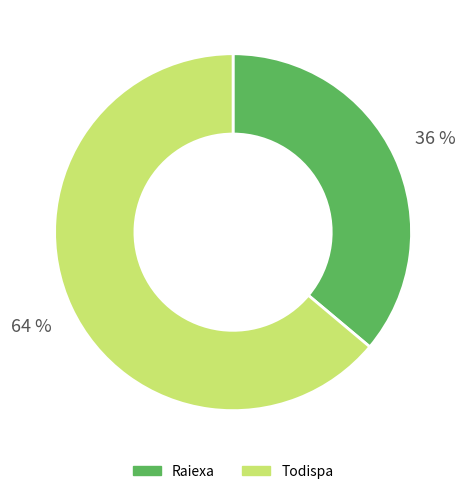

Rank the categories by value from lowest to highest.

Raiexa, Todispa